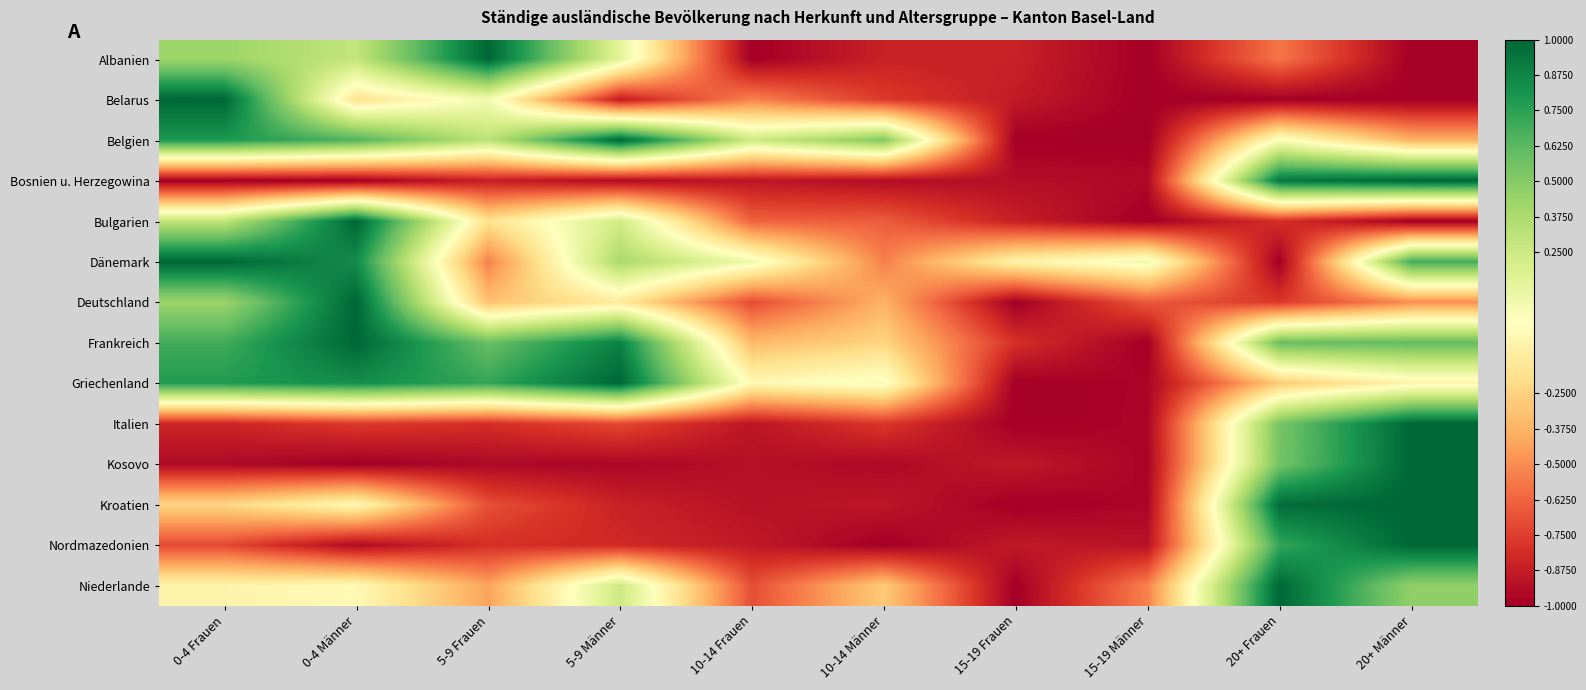

Reading left to right, list all the values displayed in this chart.

Albanien: 0-4 Frauen=0.4	0-4 Männer=0.3	5-9 Frauen=1.0	5-9 Männer=0.1	10-14 Frauen=-1.0	10-14 Männer=-0.9	15-19 Frauen=-0.9	15-19 Männer=-1.0	20+ Frauen=-0.6	20+ Männer=-1.0
Belarus: 0-4 Frauen=1.0	0-4 Männer=-0.2	5-9 Frauen=0.1	5-9 Männer=-0.9	10-14 Frauen=-0.5	10-14 Männer=-0.8	15-19 Frauen=-0.9	15-19 Männer=-1.0	20+ Frauen=-1.0	20+ Männer=-1.0
Belgien: 0-4 Frauen=0.8	0-4 Männer=0.7	5-9 Frauen=0.3	5-9 Männer=1.0	10-14 Frauen=0.2	10-14 Männer=0.5	15-19 Frauen=-1.0	15-19 Männer=-1.0	20+ Frauen=0.0	20+ Männer=-0.4
Bosnien u. Herzegowina: 0-4 Frauen=-1.0	0-4 Männer=-1.0	5-9 Frauen=-0.9	5-9 Männer=-1.0	10-14 Frauen=-0.9	10-14 Männer=-0.9	15-19 Frauen=-0.9	15-19 Männer=-1.0	20+ Frauen=0.9	20+ Männer=1.0
Bulgarien: 0-4 Frauen=0.3	0-4 Männer=1.0	5-9 Frauen=-0.2	5-9 Männer=0.2	10-14 Frauen=-0.6	10-14 Männer=-0.7	15-19 Frauen=-0.9	15-19 Männer=-1.0	20+ Frauen=-0.8	20+ Männer=-1.0
Dänemark: 0-4 Frauen=1.0	0-4 Männer=0.8	5-9 Frauen=-0.5	5-9 Männer=0.4	10-14 Frauen=0.1	10-14 Männer=-0.5	15-19 Frauen=-0.1	15-19 Männer=0.1	20+ Frauen=-1.0	20+ Männer=0.7
Deutschland: 0-4 Frauen=0.4	0-4 Männer=1.0	5-9 Frauen=-0.3	5-9 Männer=-0.1	10-14 Frauen=-0.7	10-14 Männer=-0.4	15-19 Frauen=-1.0	15-19 Männer=-0.7	20+ Frauen=-0.8	20+ Männer=-0.5
Frankreich: 0-4 Frauen=0.7	0-4 Männer=1.0	5-9 Frauen=0.6	5-9 Männer=0.9	10-14 Frauen=-0.4	10-14 Männer=-0.2	15-19 Frauen=-0.8	15-19 Männer=-1.0	20+ Frauen=0.6	20+ Männer=0.6
Griechenland: 0-4 Frauen=0.8	0-4 Männer=0.8	5-9 Frauen=0.7	5-9 Männer=1.0	10-14 Frauen=-0.0	10-14 Männer=0.0	15-19 Frauen=-1.0	15-19 Männer=-1.0	20+ Frauen=-0.3	20+ Männer=-0.1
Italien: 0-4 Frauen=-0.8	0-4 Männer=-0.8	5-9 Frauen=-0.8	5-9 Männer=-0.7	10-14 Frauen=-0.9	10-14 Männer=-0.8	15-19 Frauen=-1.0	15-19 Männer=-1.0	20+ Frauen=0.5	20+ Männer=1.0
Kosovo: 0-4 Frauen=-1.0	0-4 Männer=-1.0	5-9 Frauen=-1.0	5-9 Männer=-1.0	10-14 Frauen=-0.9	10-14 Männer=-1.0	15-19 Frauen=-0.9	15-19 Männer=-1.0	20+ Frauen=0.6	20+ Männer=1.0
Kroatien: 0-4 Frauen=-0.2	0-4 Männer=-0.0	5-9 Frauen=-0.7	5-9 Männer=-0.9	10-14 Frauen=-0.9	10-14 Männer=-0.9	15-19 Frauen=-1.0	15-19 Männer=-1.0	20+ Frauen=1.0	20+ Männer=1.0
Nordmazedonien: 0-4 Frauen=-0.7	0-4 Männer=-1.0	5-9 Frauen=-0.8	5-9 Männer=-0.8	10-14 Frauen=-0.9	10-14 Männer=-1.0	15-19 Frauen=-0.9	15-19 Männer=-0.9	20+ Frauen=0.7	20+ Männer=1.0
Niederlande: 0-4 Frauen=-0.1	0-4 Männer=-0.0	5-9 Frauen=-0.4	5-9 Männer=0.2	10-14 Frauen=-0.7	10-14 Männer=-0.3	15-19 Frauen=-1.0	15-19 Männer=-0.5	20+ Frauen=1.0	20+ Männer=0.5